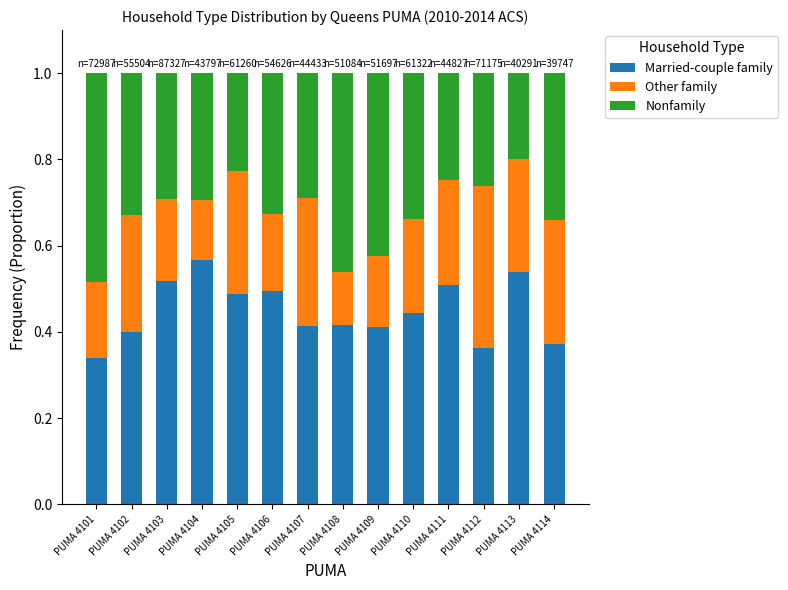

At which label is Married-couple family closest to 0?

PUMA 4101